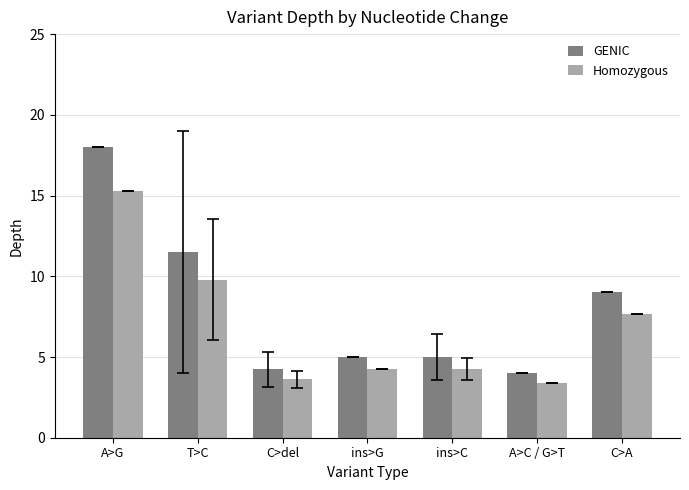

Which category has the highest value in the GENIC series?

A>G